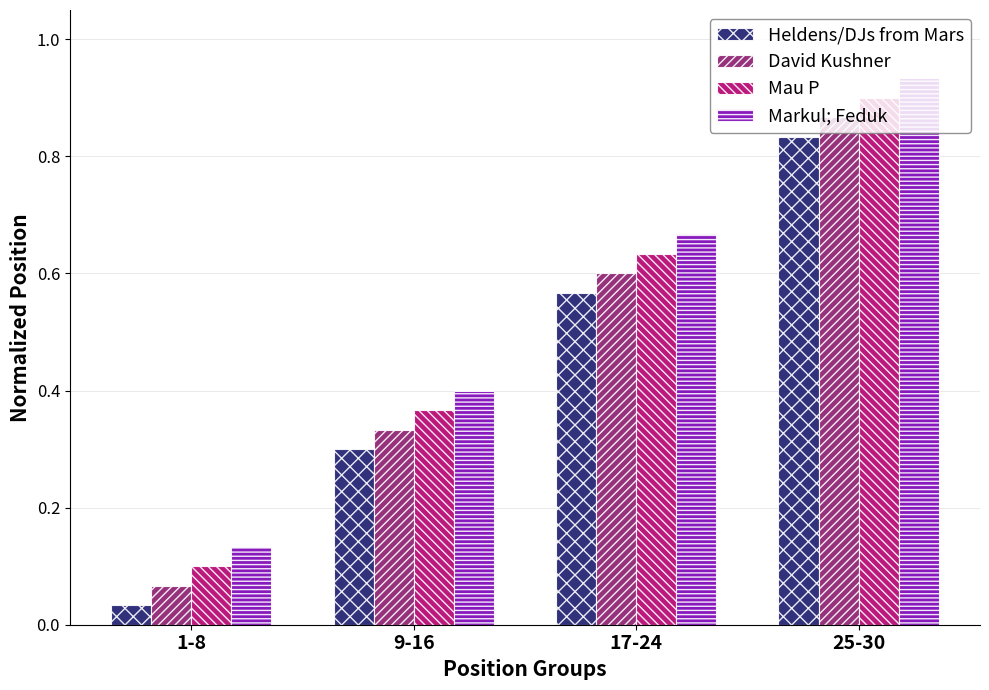

What is the label of the 2nd bar from the right?

17-24